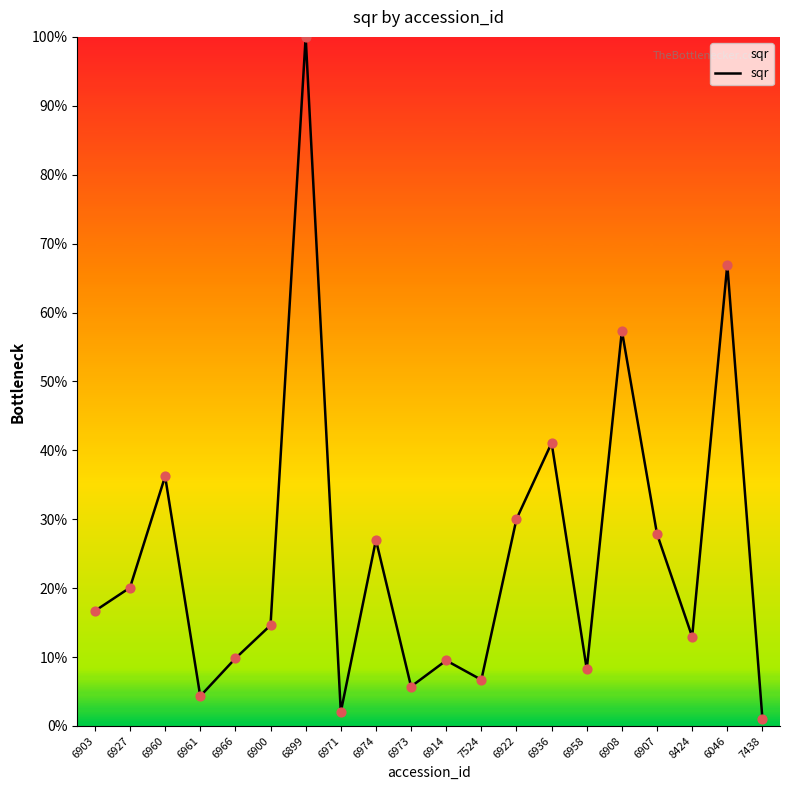

Which has a higher value, 6966 or 6900?

6900